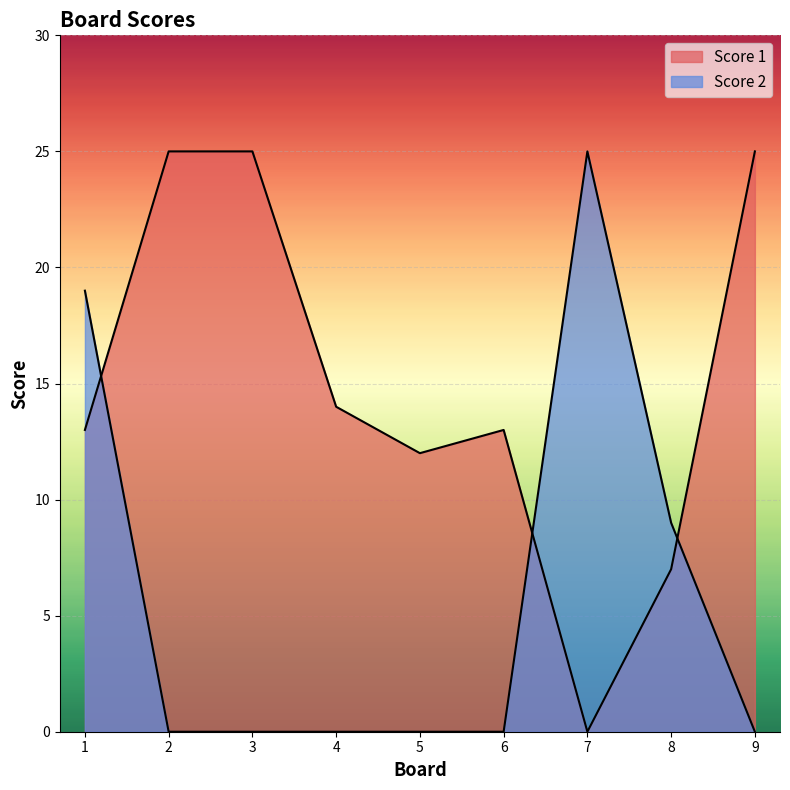

Between 1 and 3, which series saw the biggest shift?

Score 2